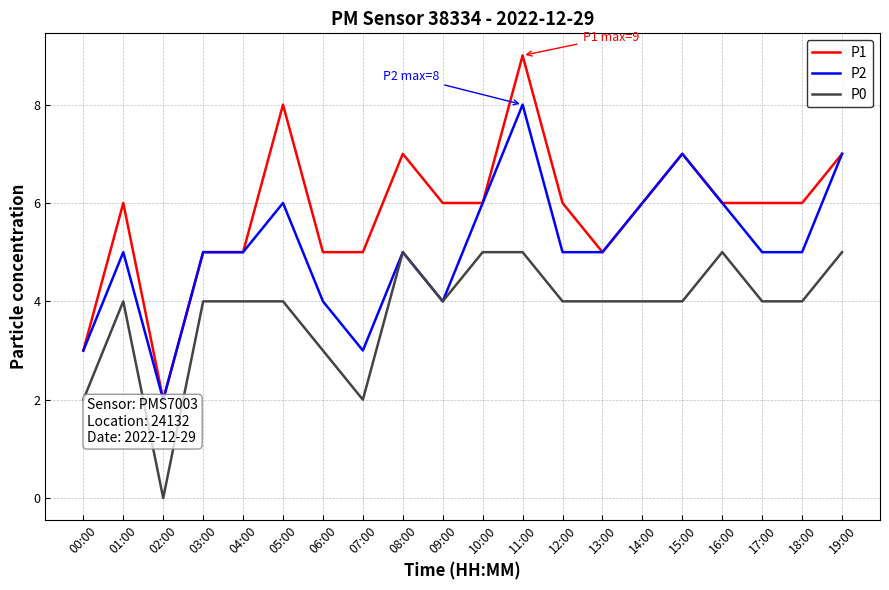

Between 01:00 and 10:00, which is larger?

01:00